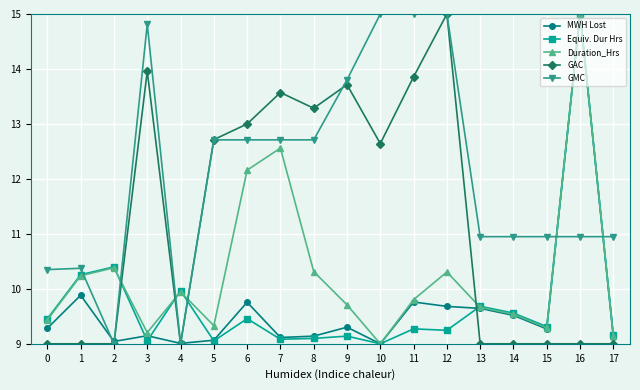

Between which two adjacent categories do Equiv. Dur Hrs and MWH Lost first intersect?

2 and 3